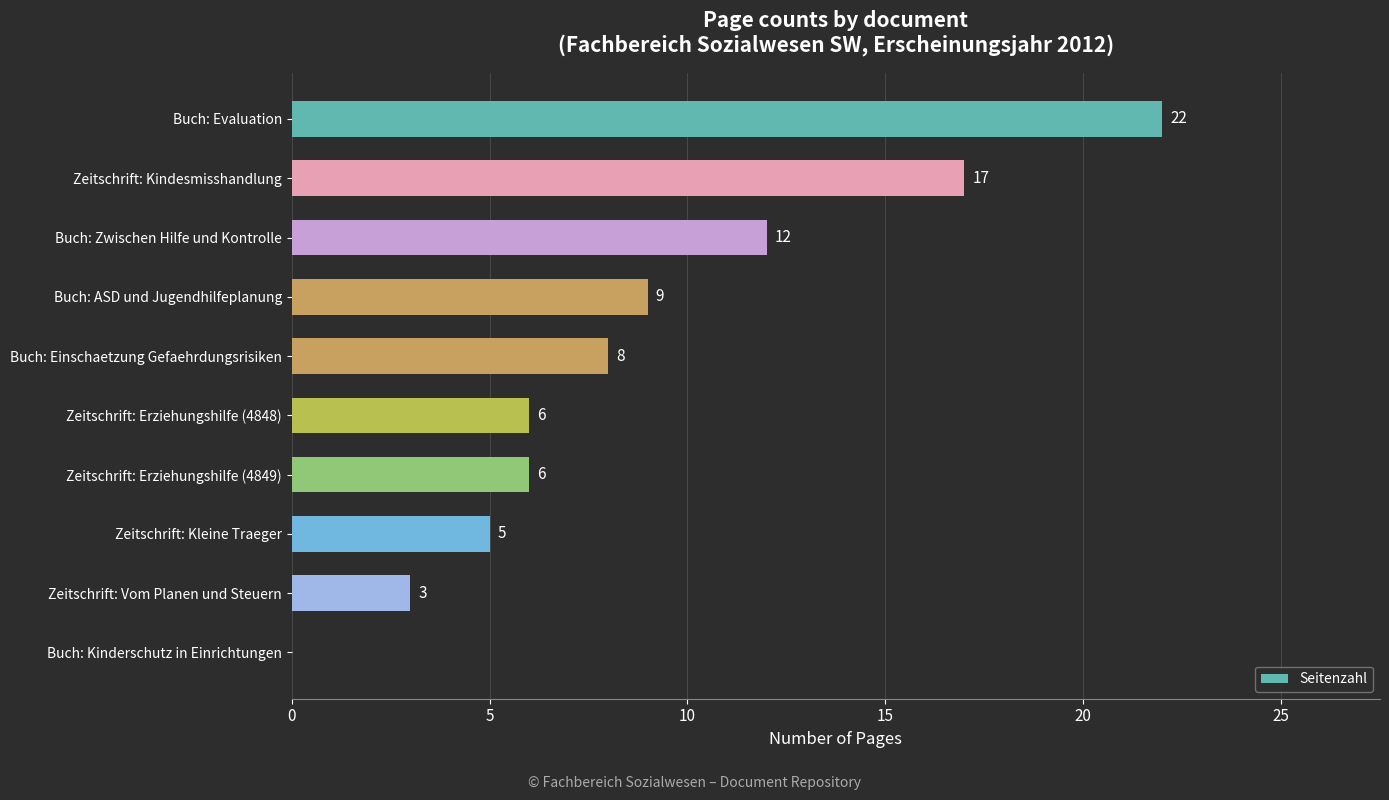

What is the maximum value shown in the chart?

22